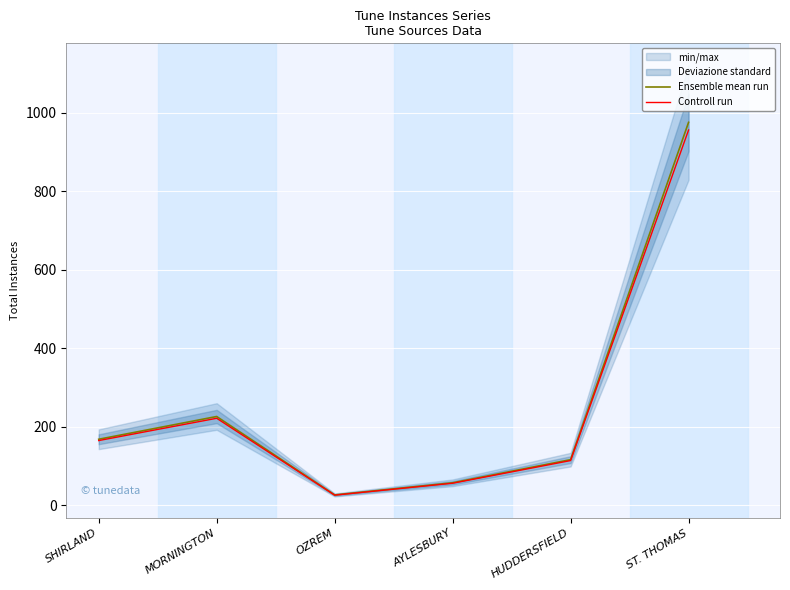

Is the value of Ensemble mean run at HUDDERSFIELD greater than the value of Controll run at OZREM?

Yes